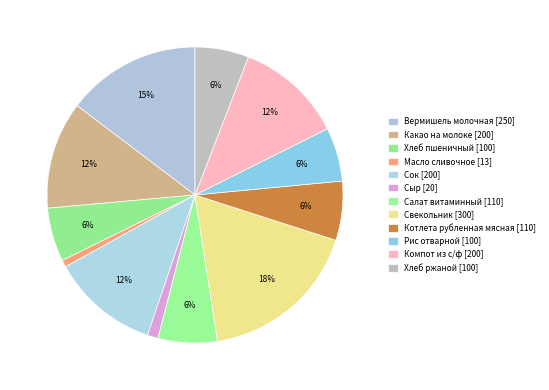

Is Салат витаминный the majority of the pie?

No